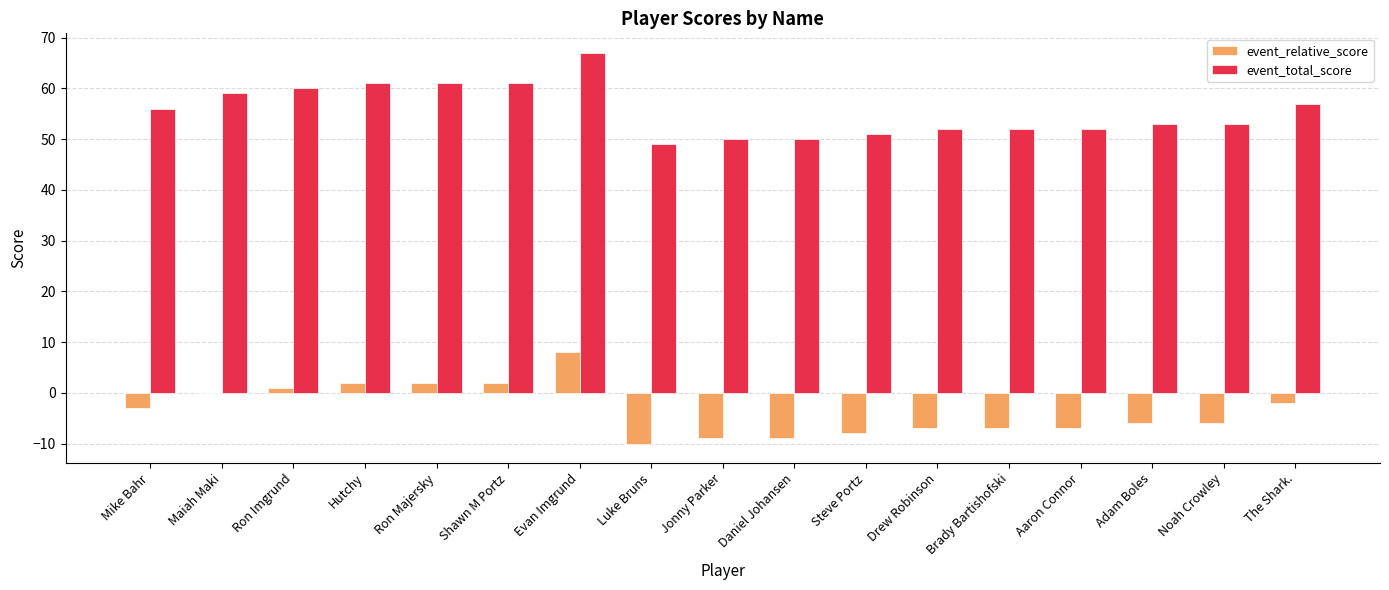

The value of event_relative_score at Noah Crowley is -6. True or false?

True